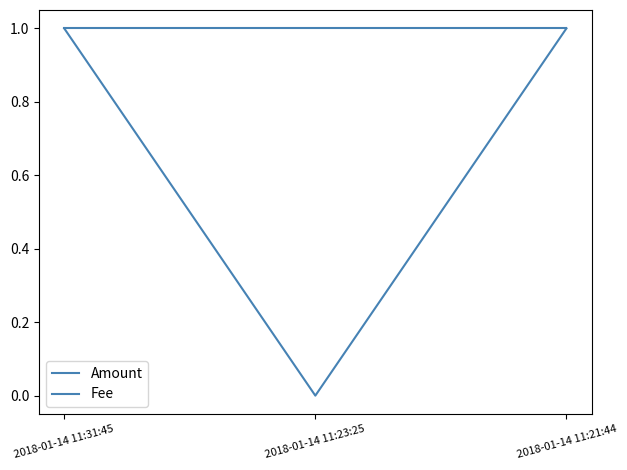

Is this an area chart (filled region under the line)?

No